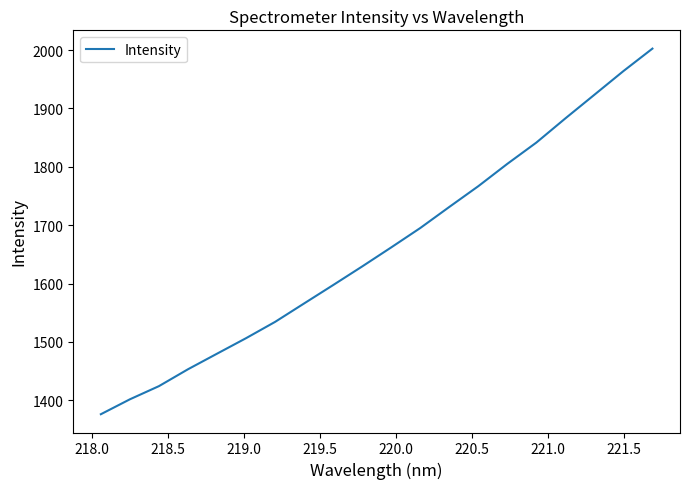

What is the difference between the maximum and minimum values?

626.6